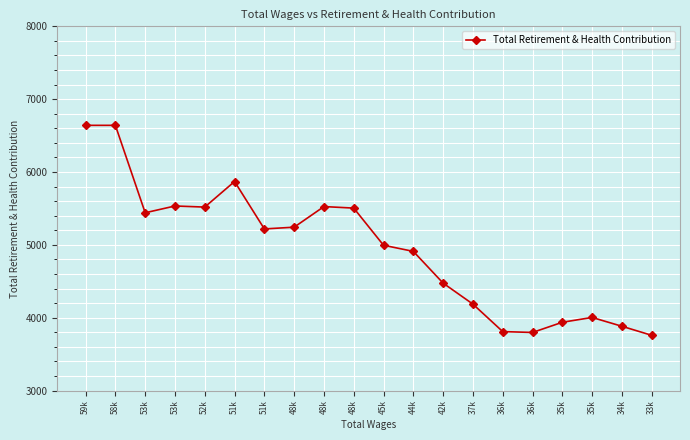

At which label is the value closest to 5200?

51k